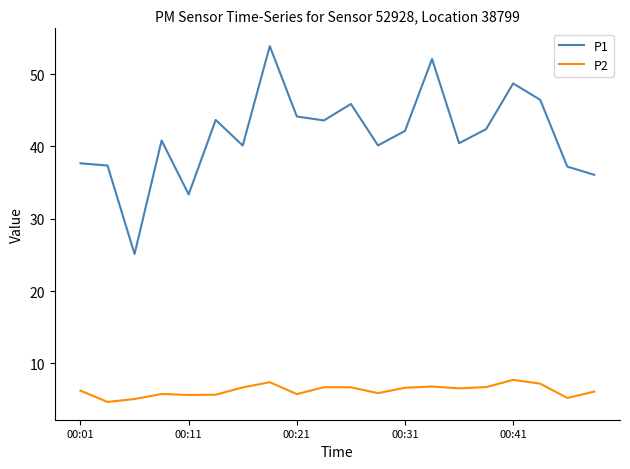

What is the greatest value displayed?

53.9